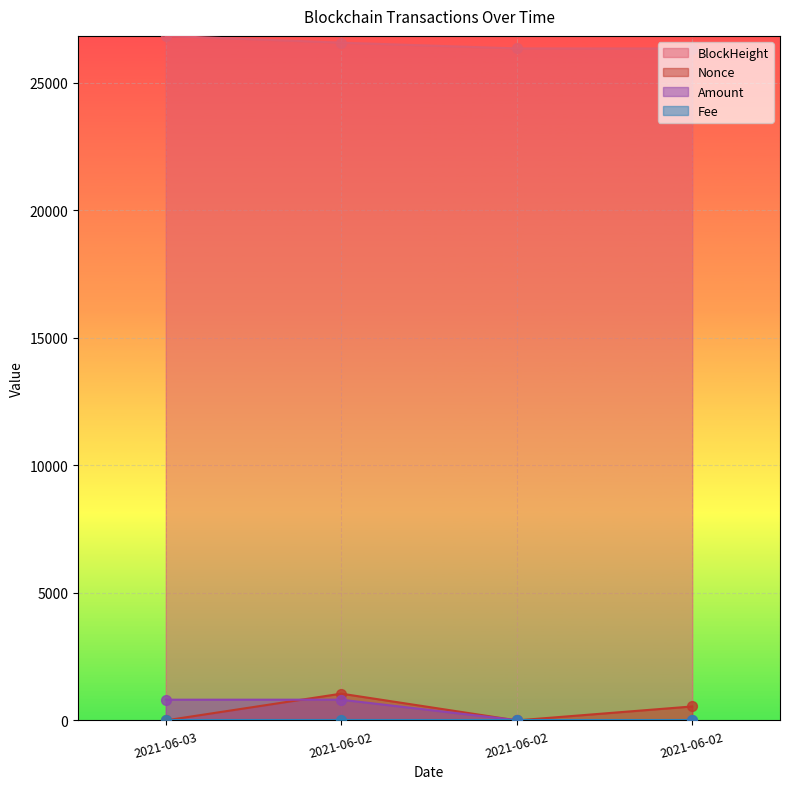

Which series has the largest total across all categories?

BlockHeight